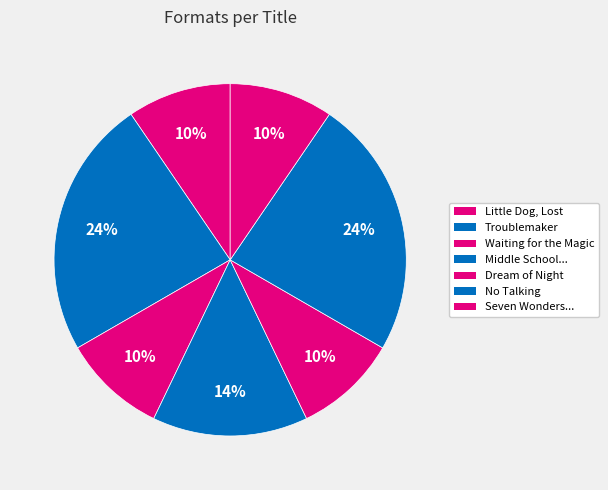

How many slices are in this pie chart?

7